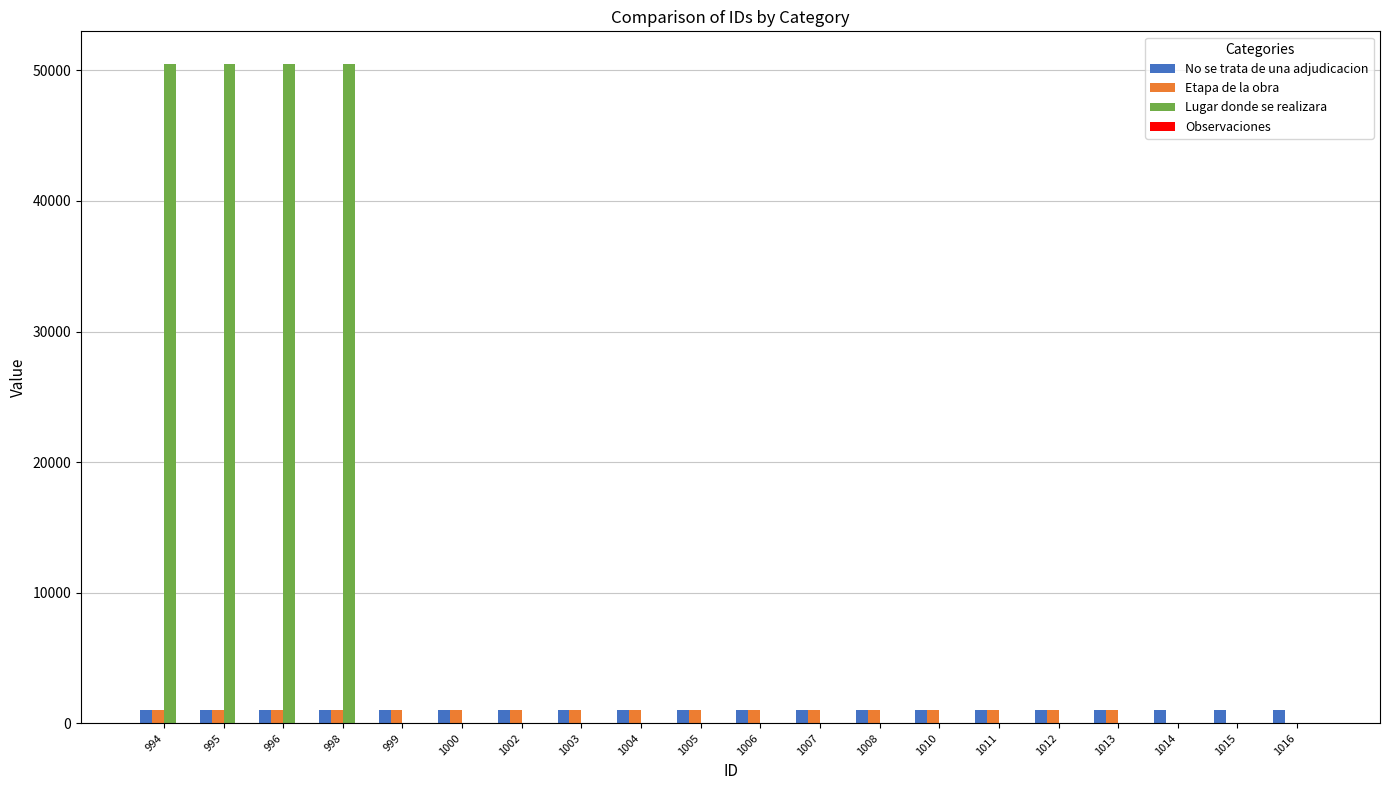

Which series has the largest total across all categories?

Lugar donde se realizara